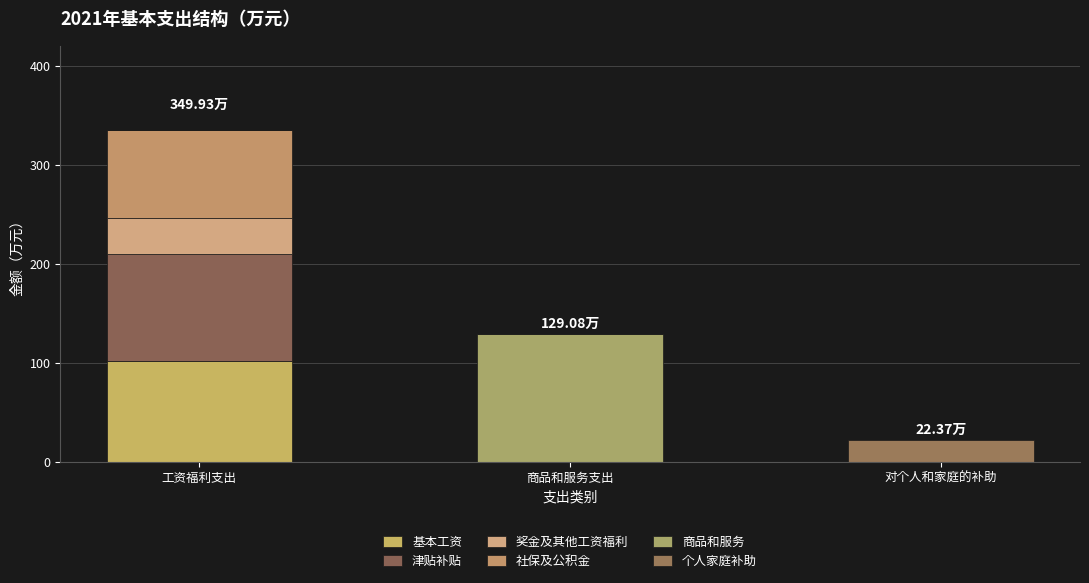

Does the chart contain stacked bars?

Yes